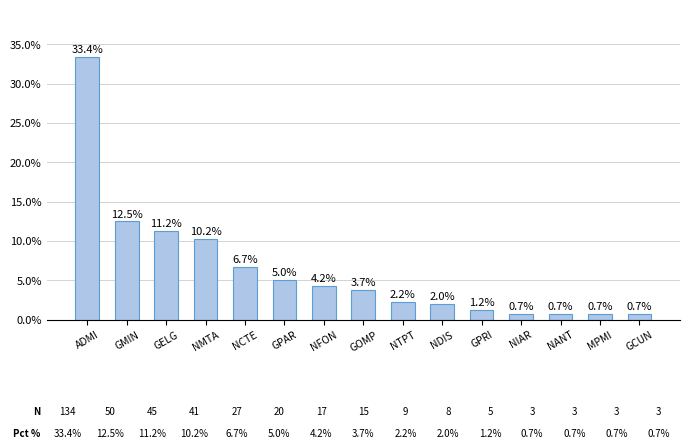

What is the smallest value displayed?

0.7